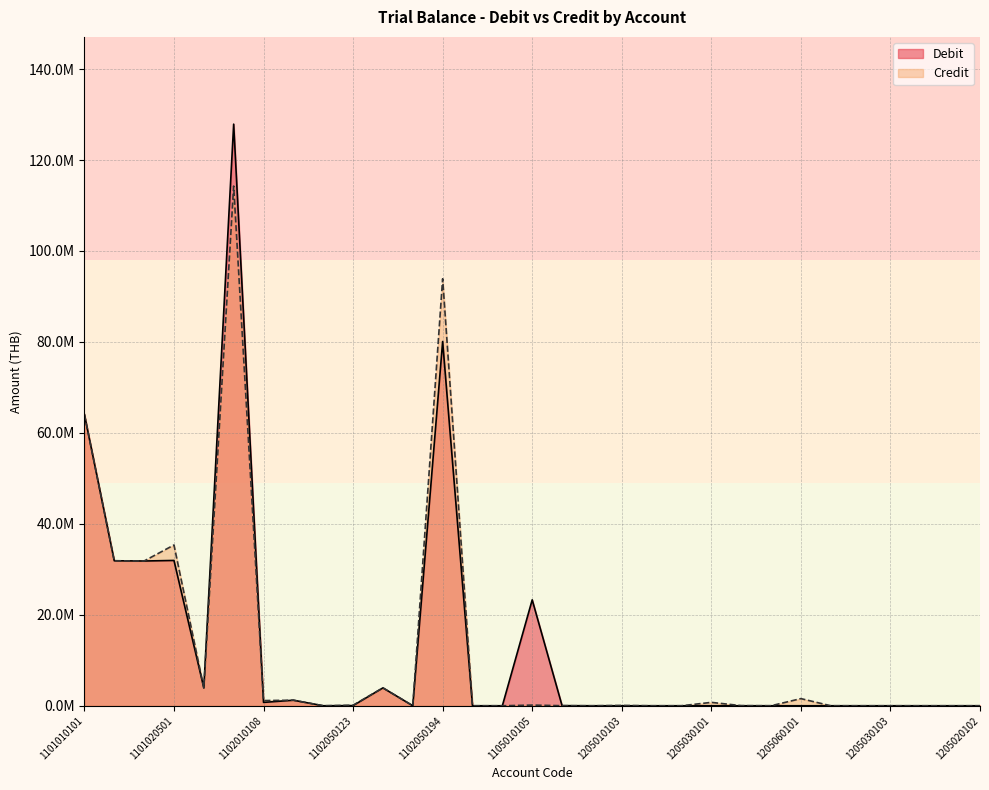

How many data points in Credit are above 28475?

16